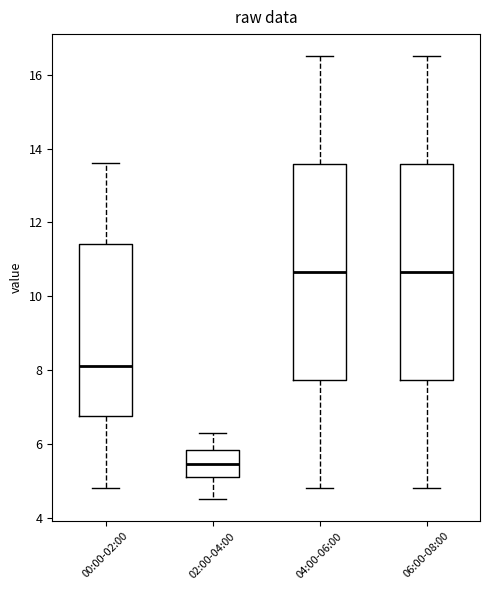

Reading left to right, read every box against the y-axis: the position of its median line, the range the box covers, and the ends of its whiskers. The values are not printed on the chart, so give them approximately, as read against the axis.

00:00-02:00: median 8.2, box 6.8 to 11.4, whiskers 4.8 to 13.6
02:00-04:00: median 5.4, box 5.2 to 5.8, whiskers 4.6 to 6.4
04:00-06:00: median 10.6, box 7.8 to 13.6, whiskers 4.8 to 16.6
06:00-08:00: median 10.6, box 7.8 to 13.6, whiskers 4.8 to 16.6